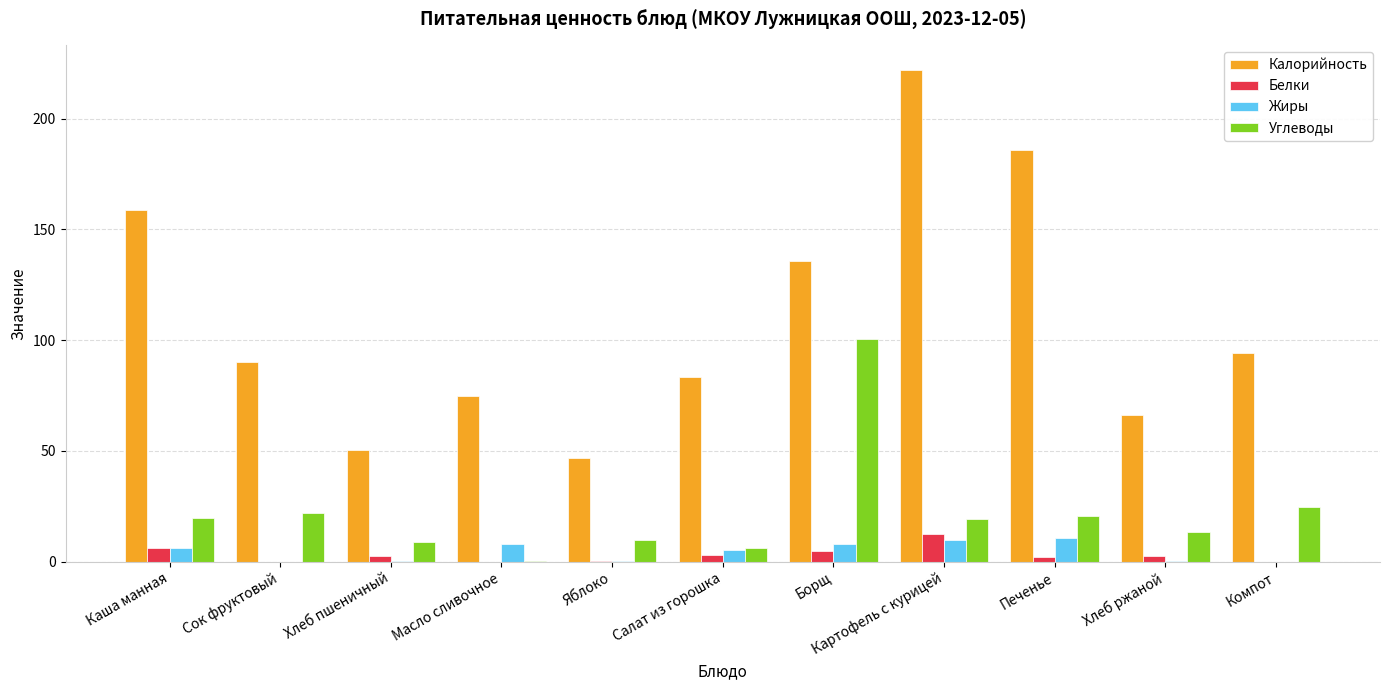

Between Каша манная and Компот, which series saw the biggest shift?

Калорийность